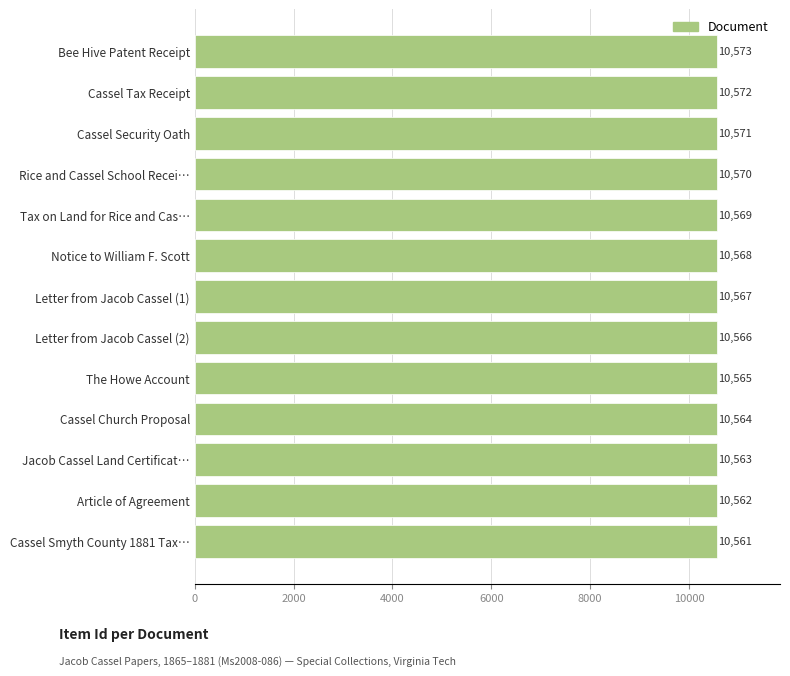

Reading bottom to top, what are all the values shown in this chart?

10561	10562	10563	10564	10565	10566	10567	10568	10569	10570	10571	10572	10573